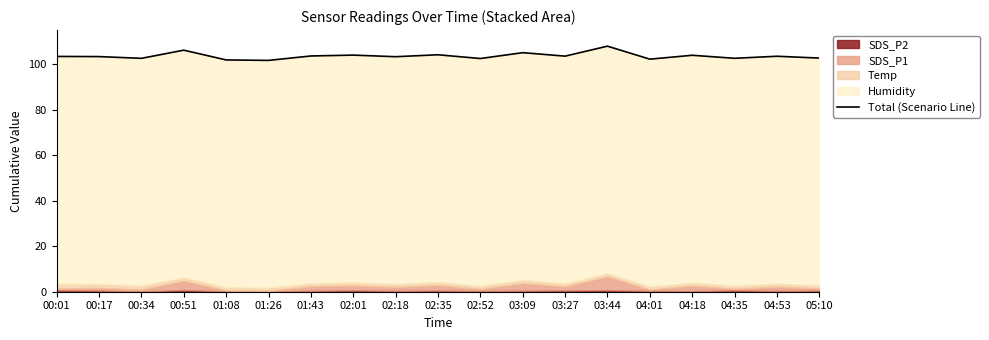

What is the value of the 6th point from the left?

101.7